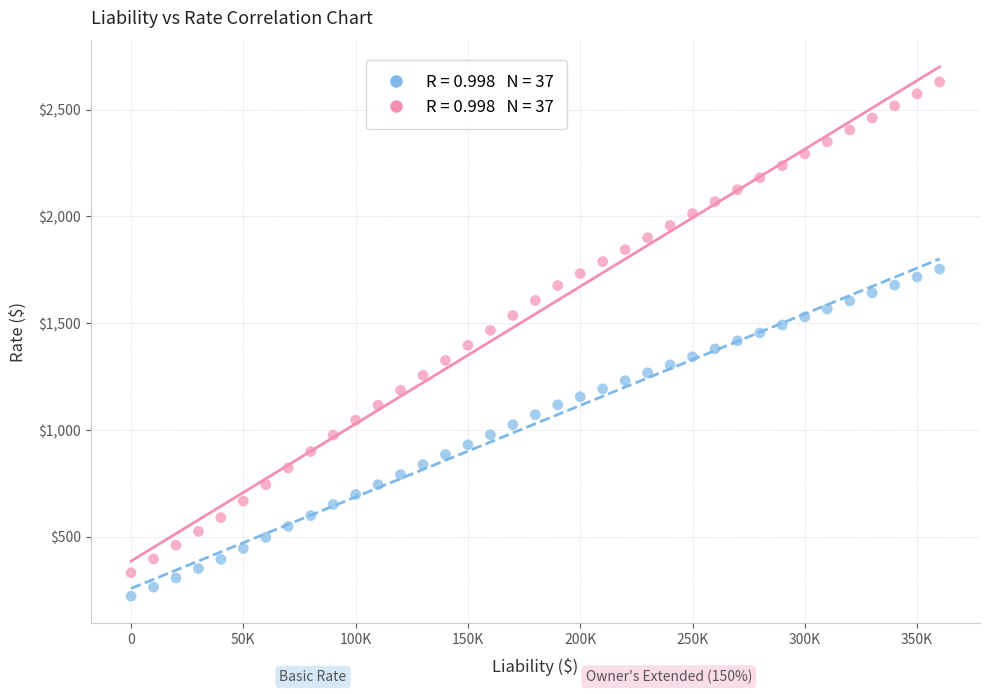

Across all data points, what is the range of Y values (max minus min)?

2410